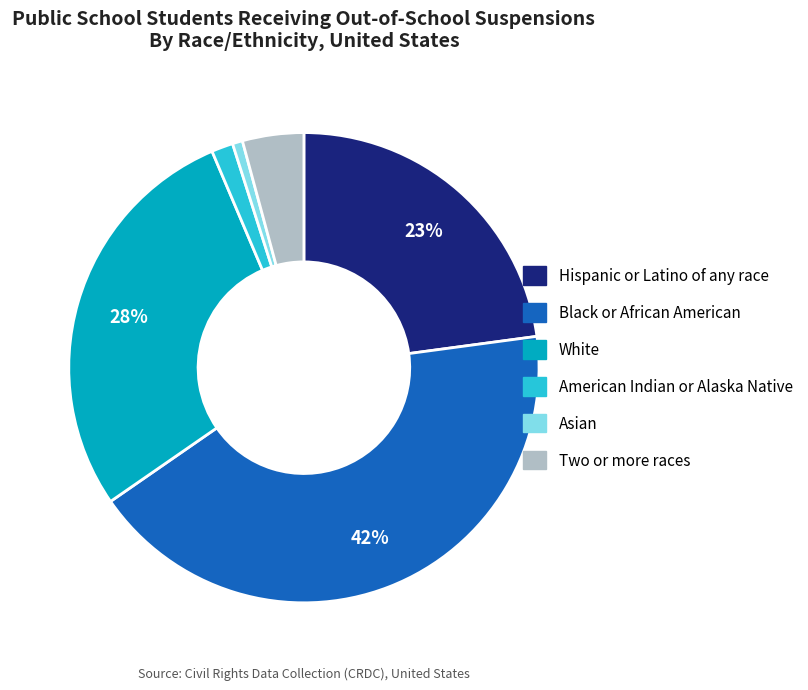

Which category has the biggest portion of the pie?

Black or African American